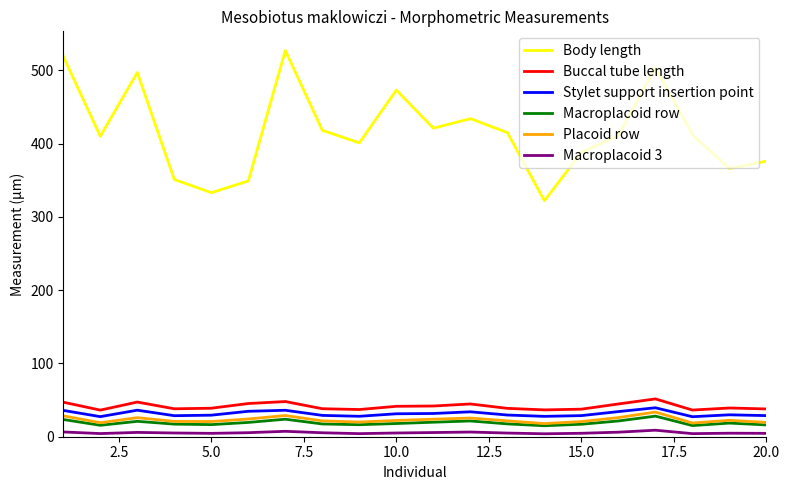

Which series has the largest range (max minus min)?

Body length